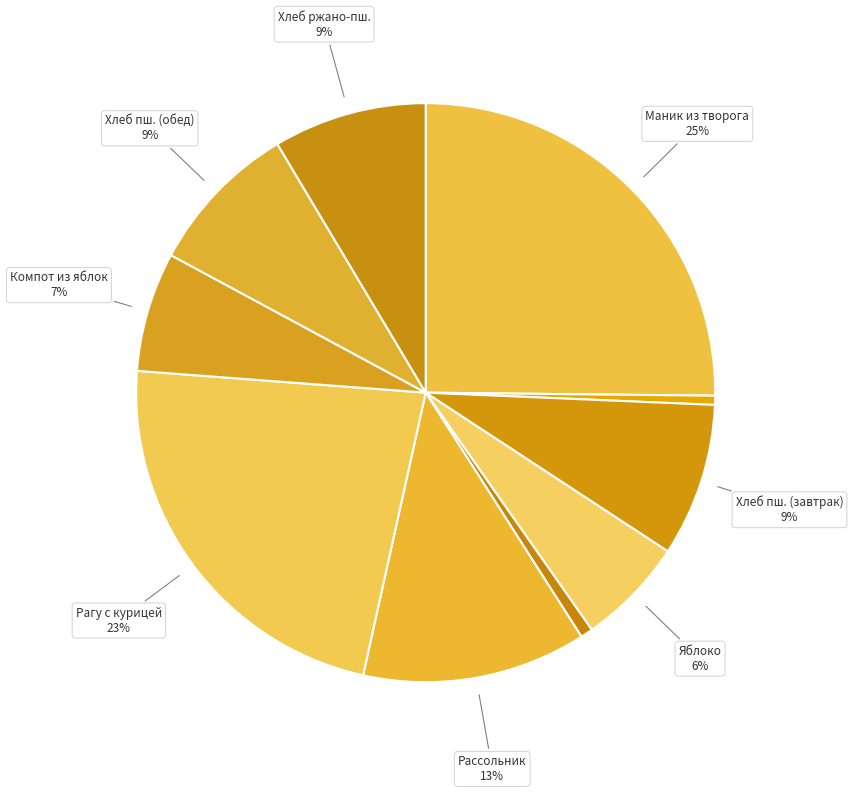

Rank the categories by value from highest to lowest.

Маник из творога с ванильным соусом, Рагу из овощей с курицей, Рассольник Ленинградский, Хлеб пшеничный (завтрак), Хлеб пшеничный (обед), Хлеб ржано-пшеничный, Компот из яблок, Яблоко, Соленый огурец, Чай с шиповником